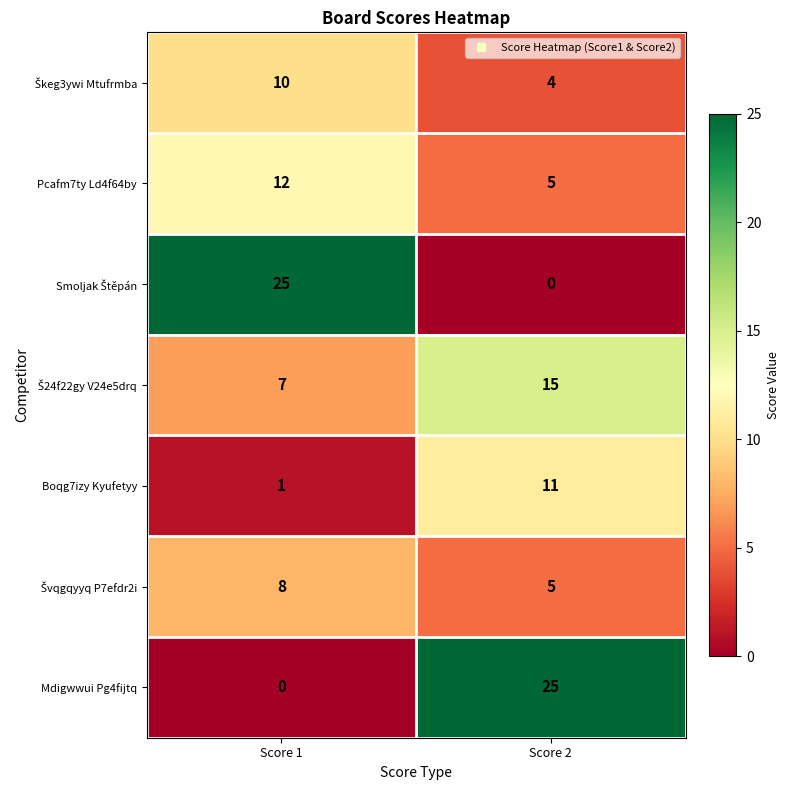

What is the sum of all Mdigwwui Pg4fijtq values?

25